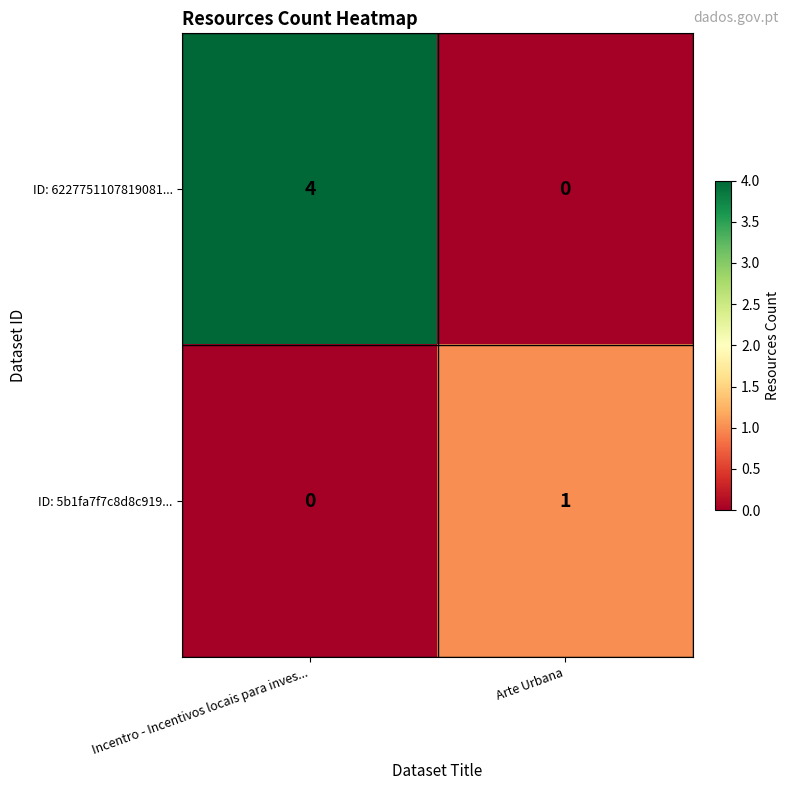

Reading left to right, what are all the values shown in this chart?

ID: 6227751107819081...: Incentro - Incentivos locais para inves...=4	Arte Urbana=0
ID: 5b1fa7f7c8d8c919...: Incentro - Incentivos locais para inves...=0	Arte Urbana=1